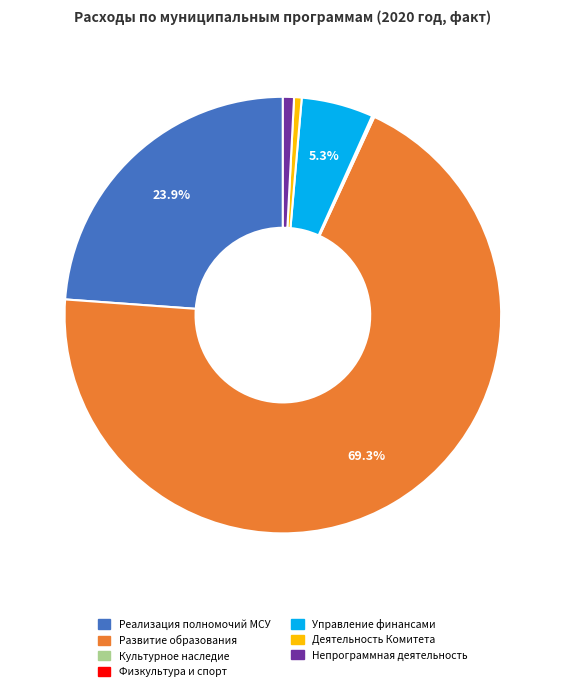

Rank the categories by value from lowest to highest.

Развитие физической культуры и спорта, Развитие и сохранение культурного наследия, Обеспечение деятельности Комитета, Непрограммная деятельность, Управление муниципальными финансами, Реализация полномочий органов местного самоуправления, Развитие образования Погарского района